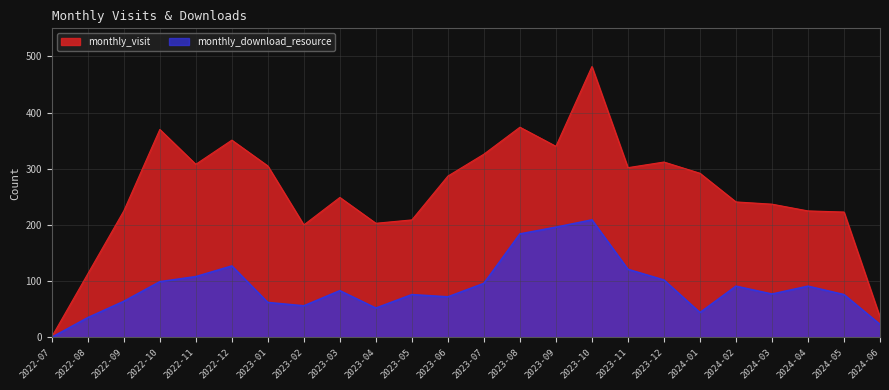

At which label does monthly_visit first exceed 287?

2022-10